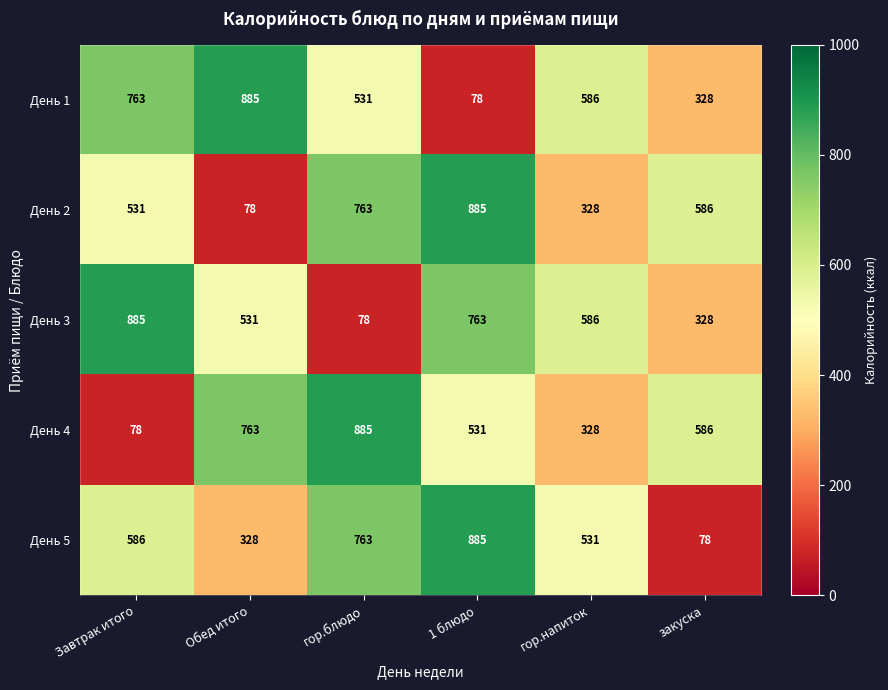

Is the value of День 4 at гор.блюдо greater than the value of День 1 at гор.напиток?

Yes